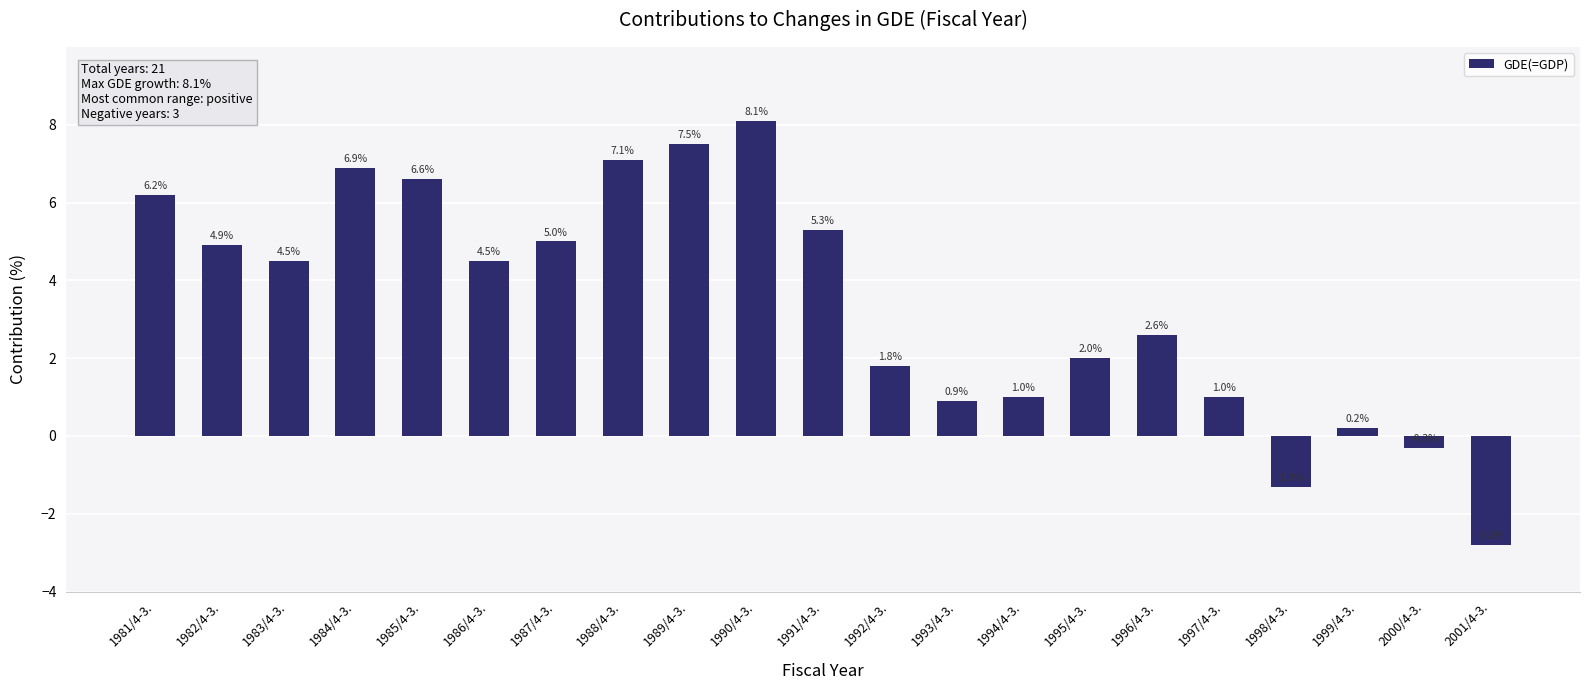

What is the difference between the maximum and minimum values?

10.9